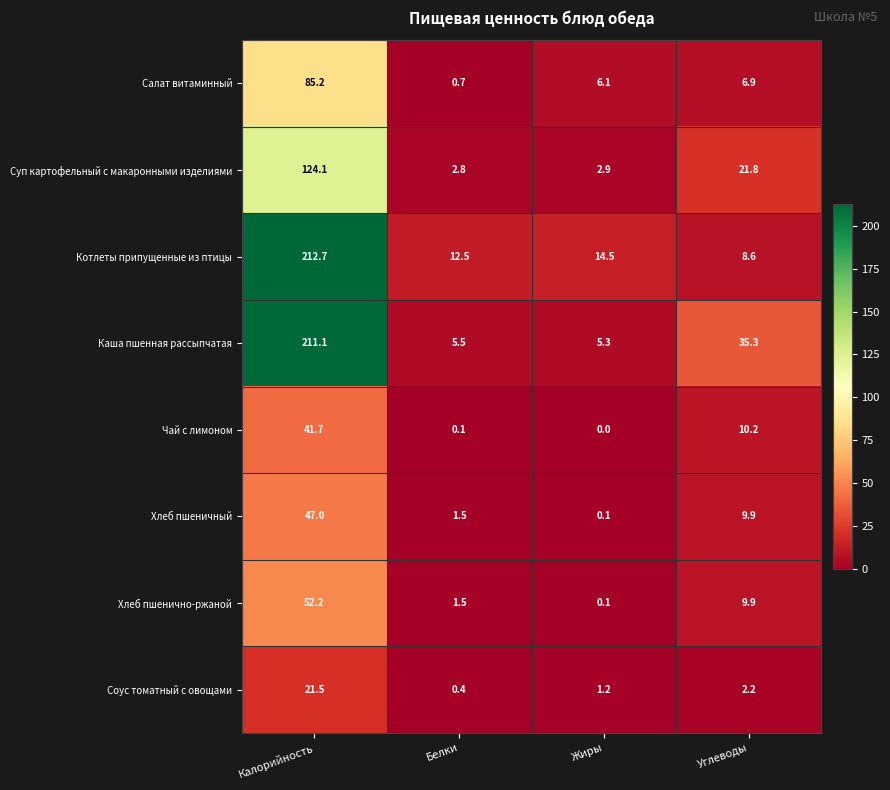

What is the greatest value displayed?

212.7